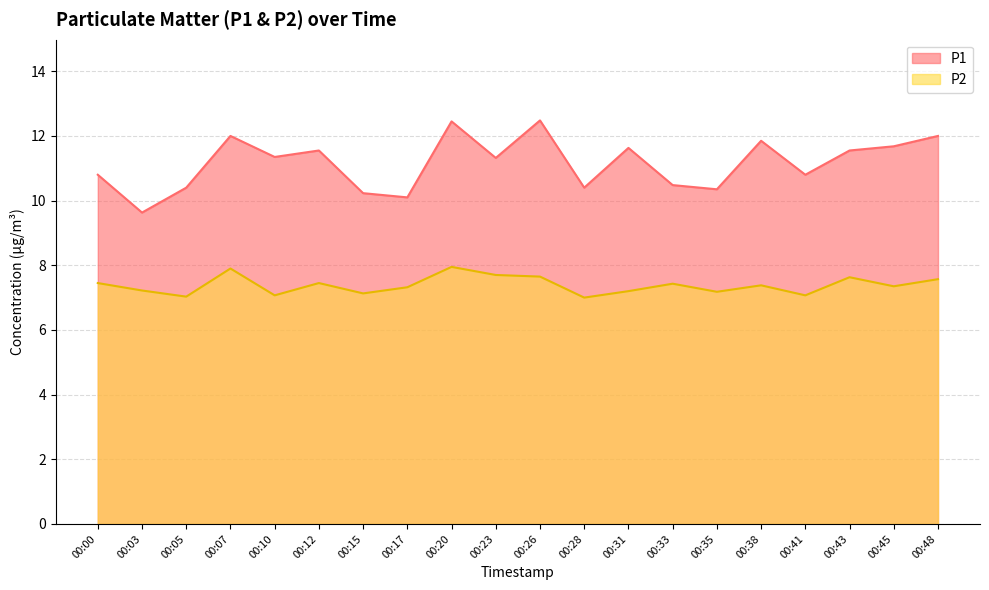

What is the sum of the P2 values at 00:20 and 00:05?

15.0